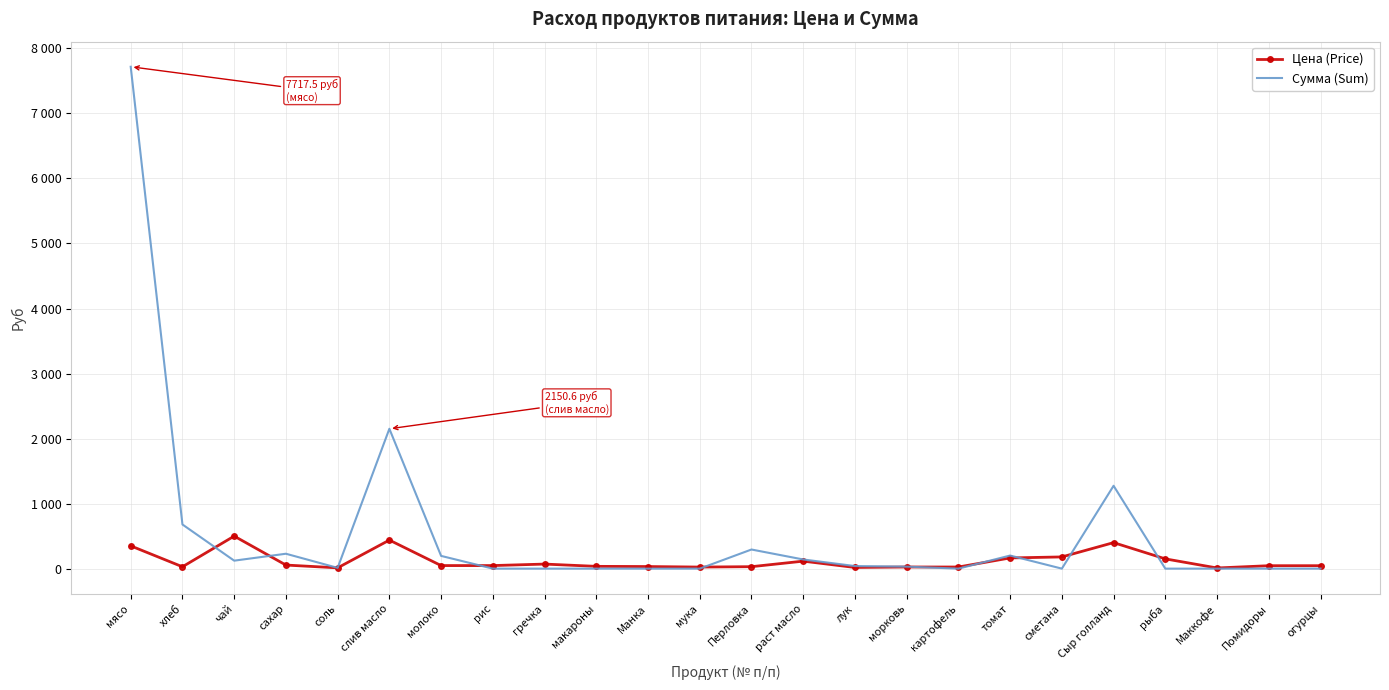

True or false: Цена (Price) has more than 0 interior local peaks.

True